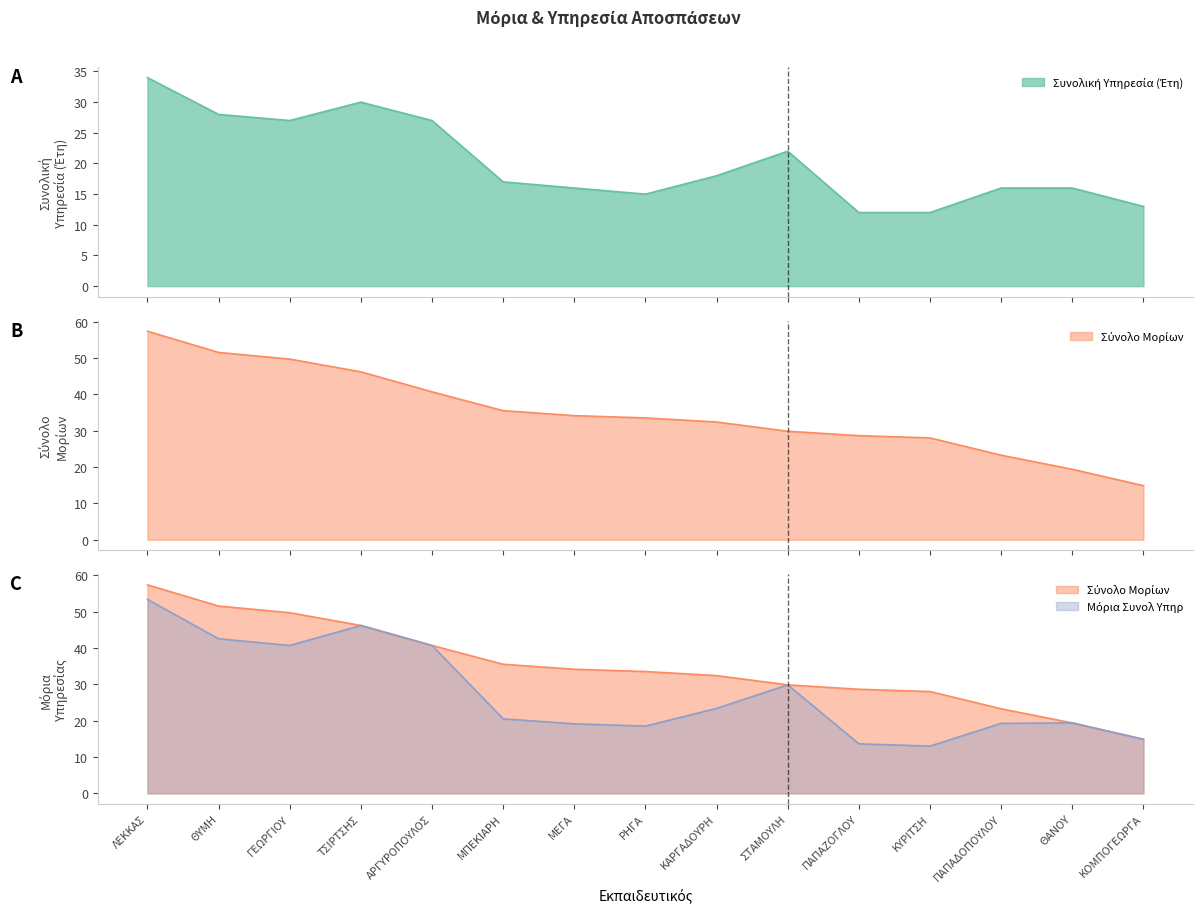

Which has a higher value, ΤΣΙΡΤΣΗΣ or ΜΠΕΚΙΑΡΗ?

ΤΣΙΡΤΣΗΣ